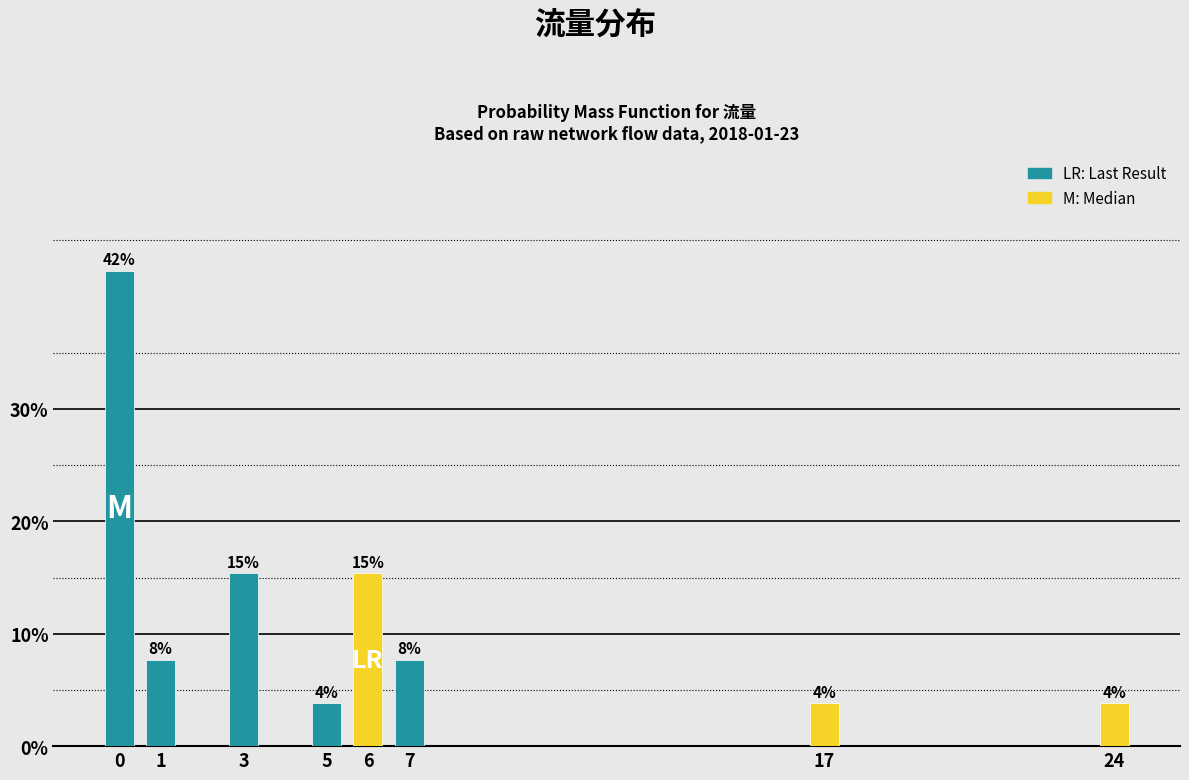

How many bars are there in total?

8